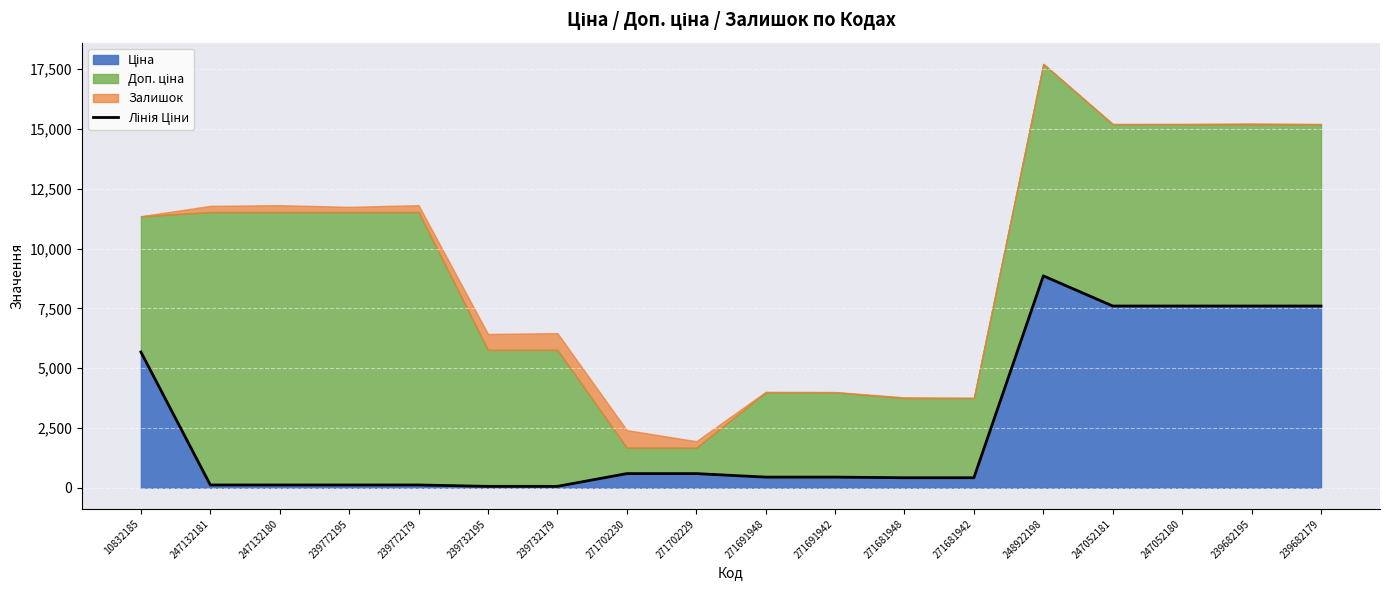

List the labels in order of value, smallest first.

239732195, 239732179, 247132181, 247132180, 239772195, 239772179, 271681948, 271681942, 271691948, 271691942, 271702230, 271702229, 10832185, 247052181, 247052180, 239682195, 239682179, 248922198